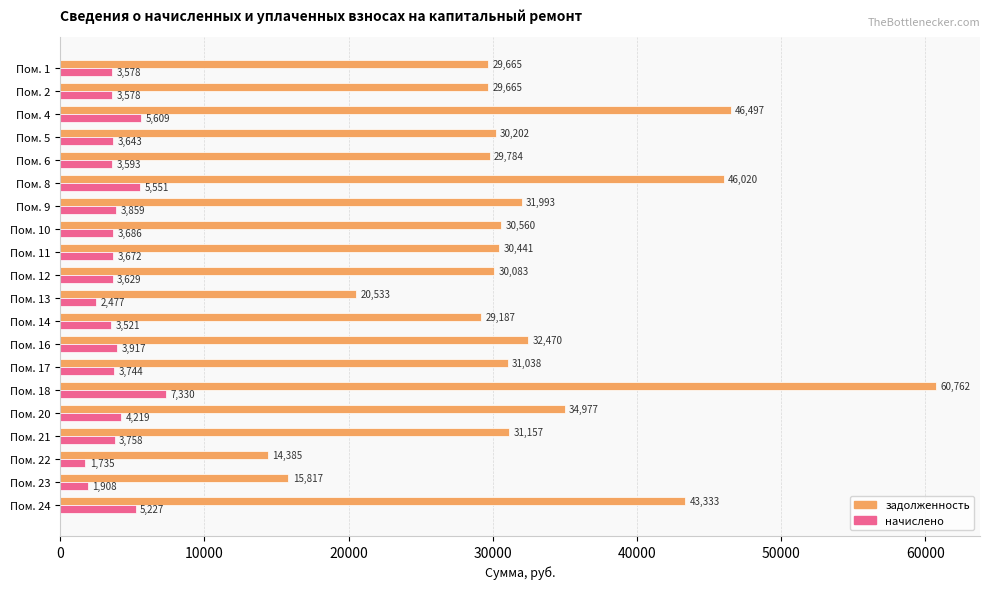

Count the number of data series in this chart.

2